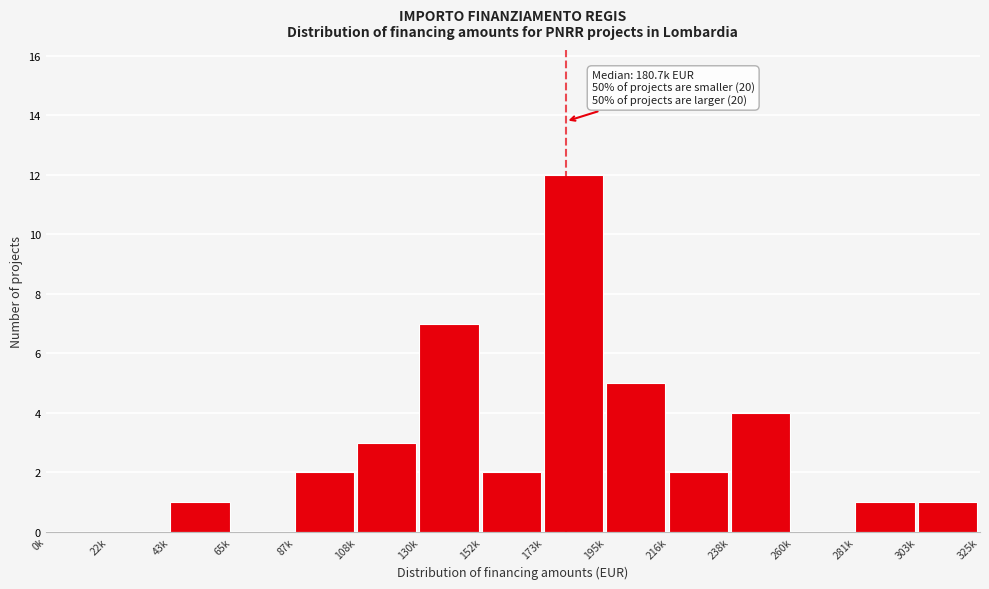

Reading left to right, transcribe all the data shown in this chart.

0k=0	22k=0	43k=1	65k=0	87k=2	108k=3	130k=7	152k=2	173k=12	195k=5	216k=2	238k=4	260k=0	281k=1	303k=1